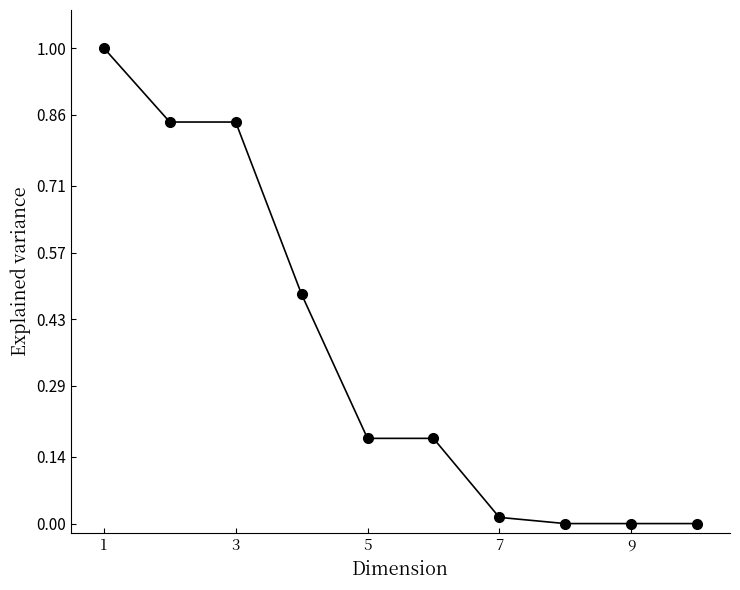

What is the difference between the maximum and second lowest values?

1.0